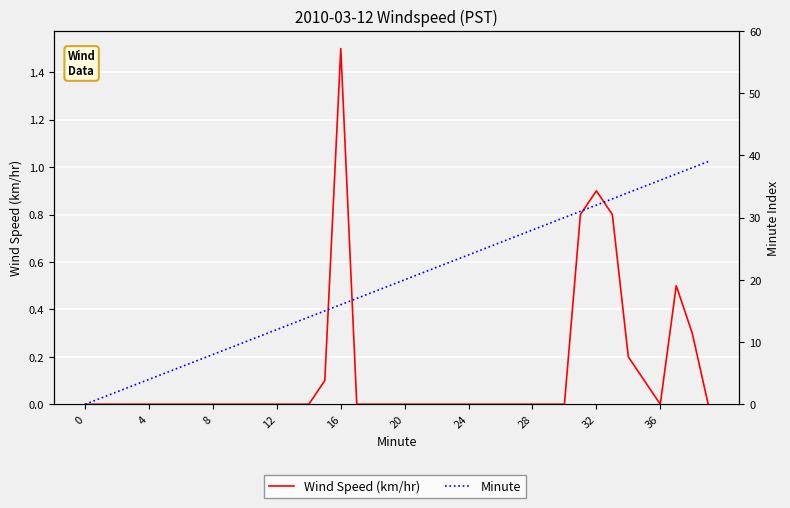

Between 28 and 39, which is larger?

28